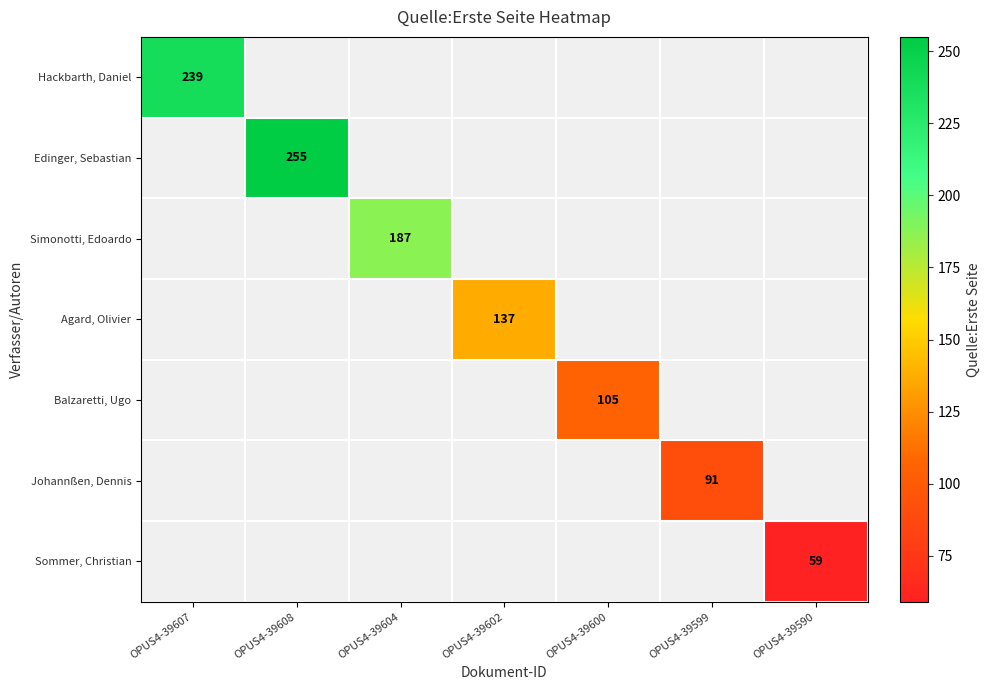

Count the number of categories in the chart.

7